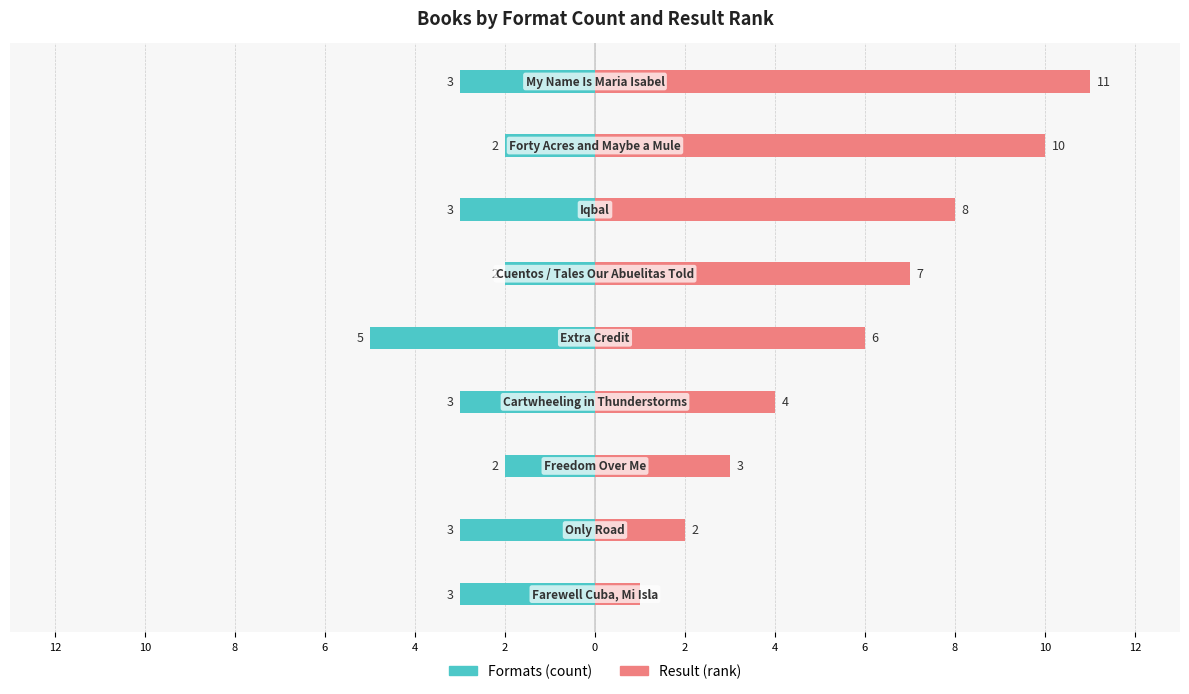

What is the label of the 2nd bar from the right?

2